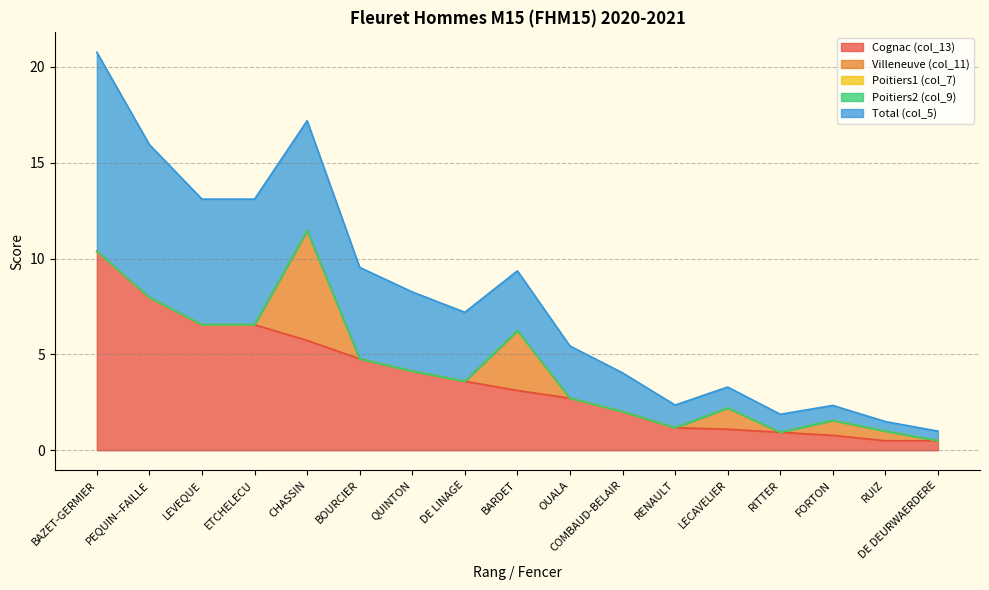

The Poitiers1 (col_7) series shows 0.0 at RITTER. True or false?

True